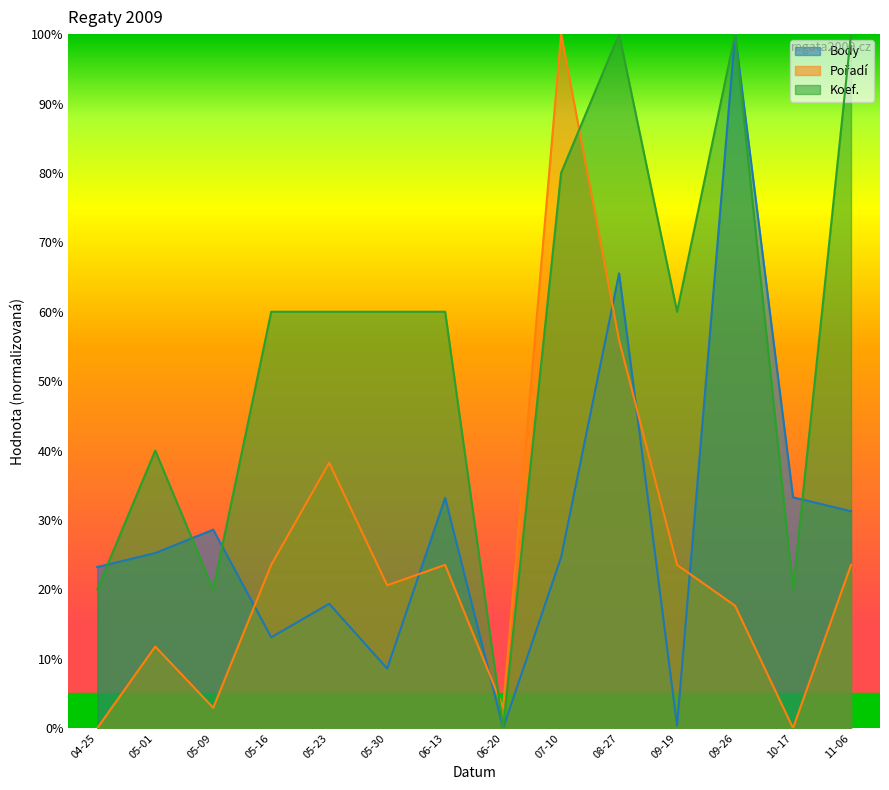

At which label is Body closest to 50?

08-27